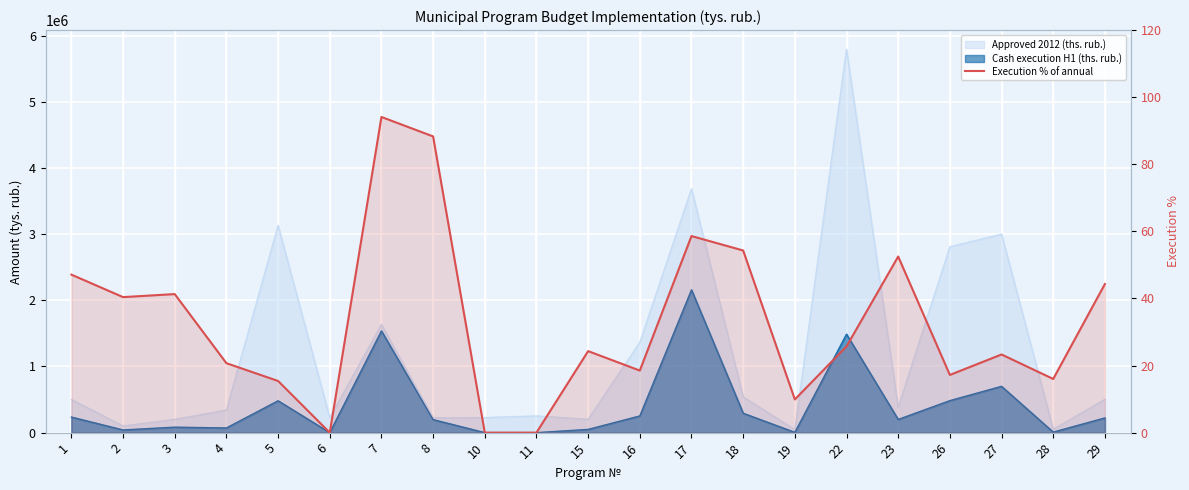

Reading right to left, transcribe all the data shown in this chart.

44.3	16.0	23.3	17.2	52.5	25.7	9.9	54.3	58.6	18.5	24.3	0.0	0.0	88.3	94.1	0.0	15.4	20.7	41.3	40.4	47.1